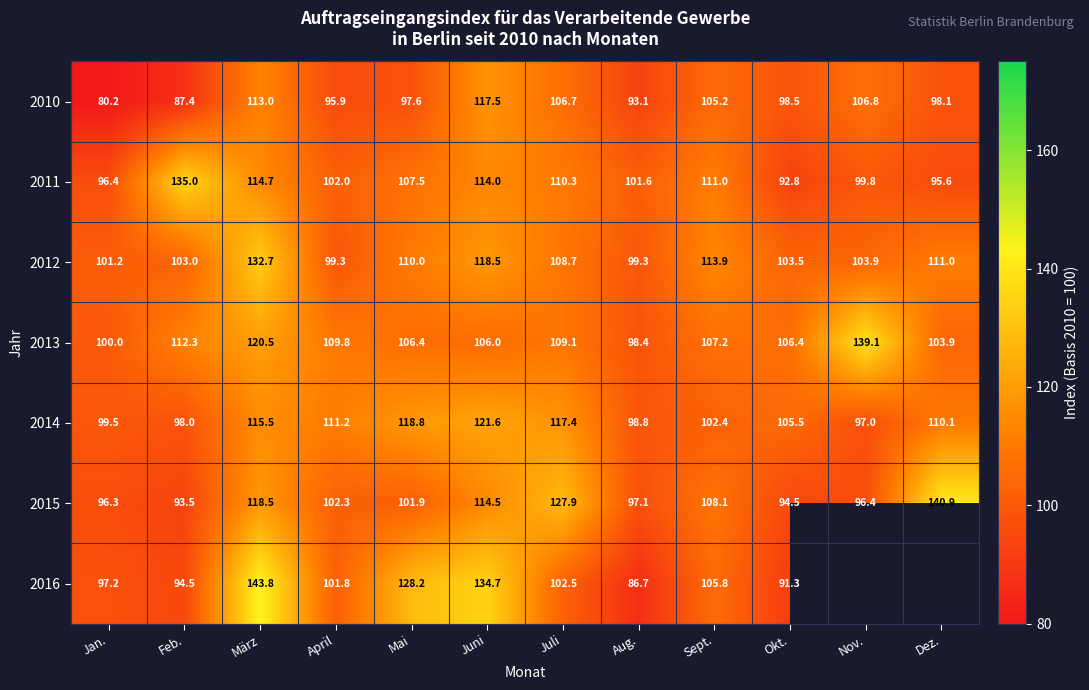

At which category does the chart reach its peak across all series?

März